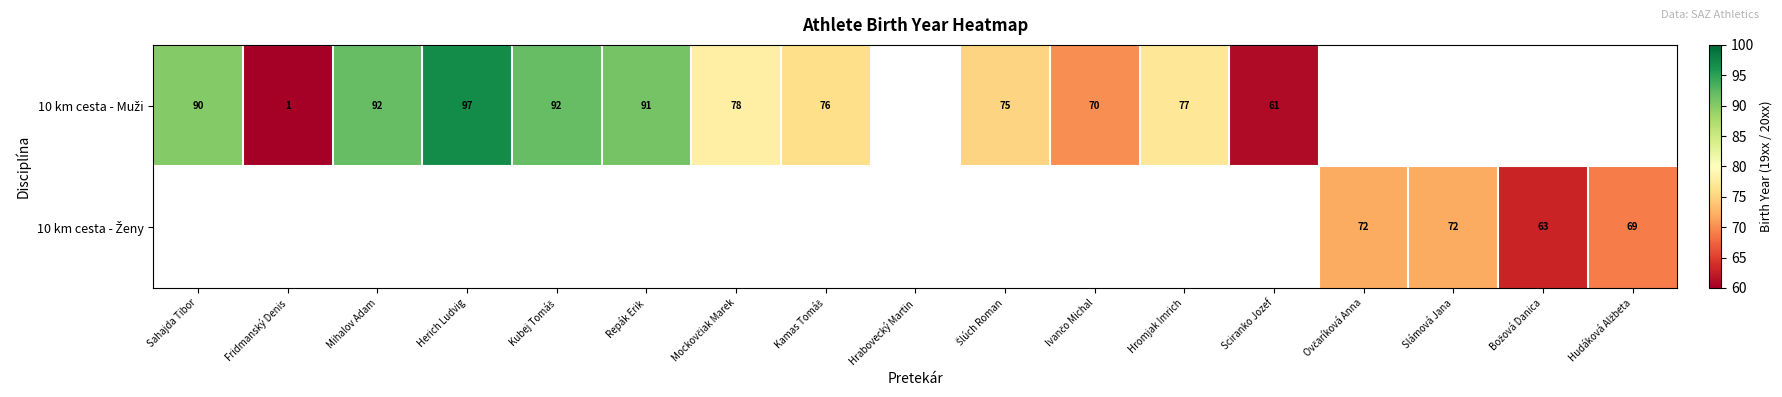

How many data points does each series have?

17